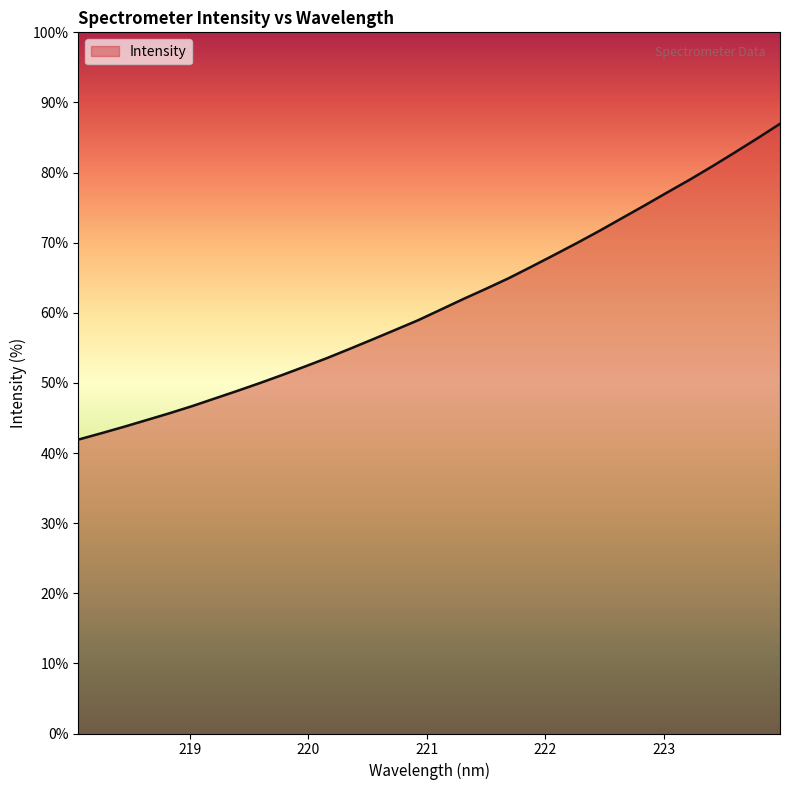

What is the maximum value shown in the chart?

87.0